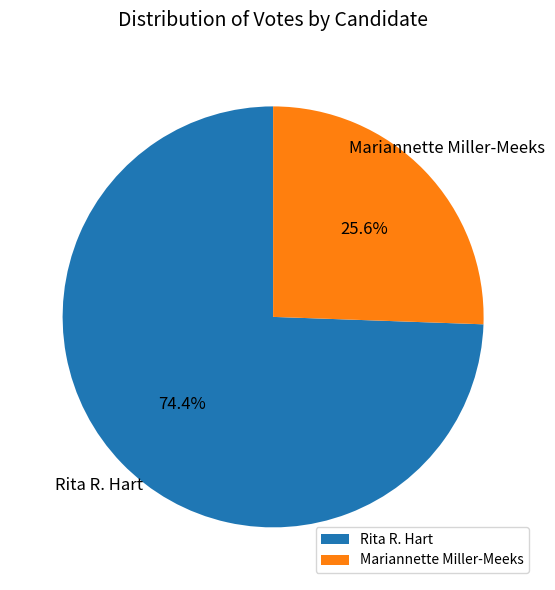

Which has a higher value, Mariannette Miller-Meeks or Rita R. Hart?

Rita R. Hart